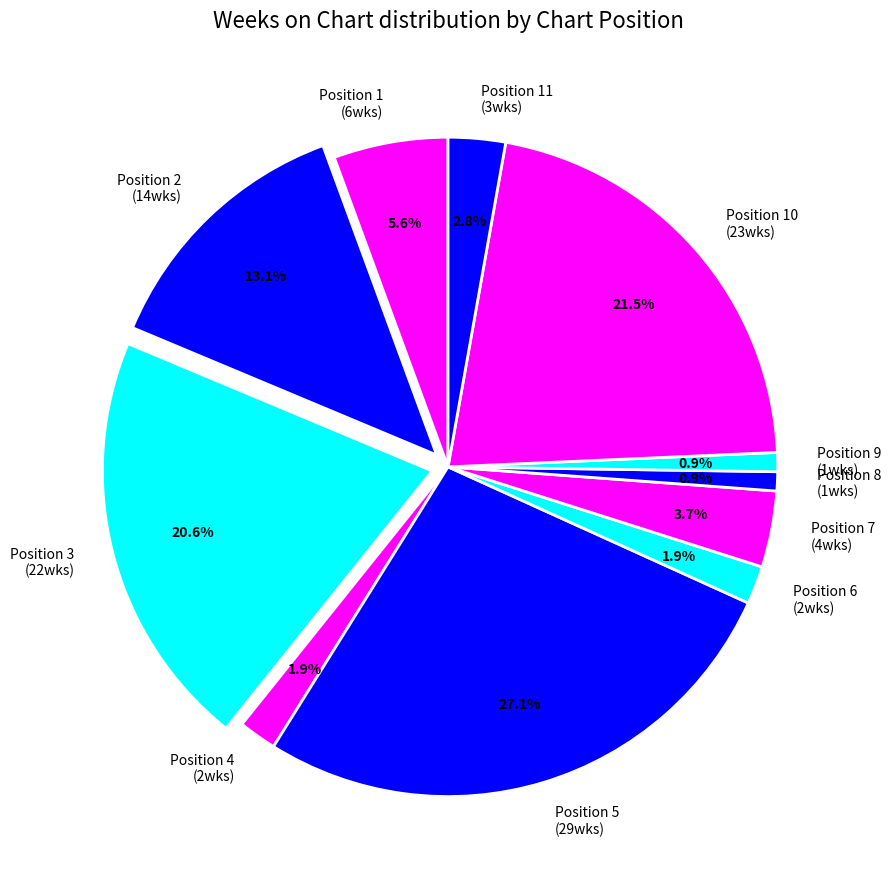

Do Position 6 (2wks) and Position 4 (2wks) together represent more than half of the pie?

No